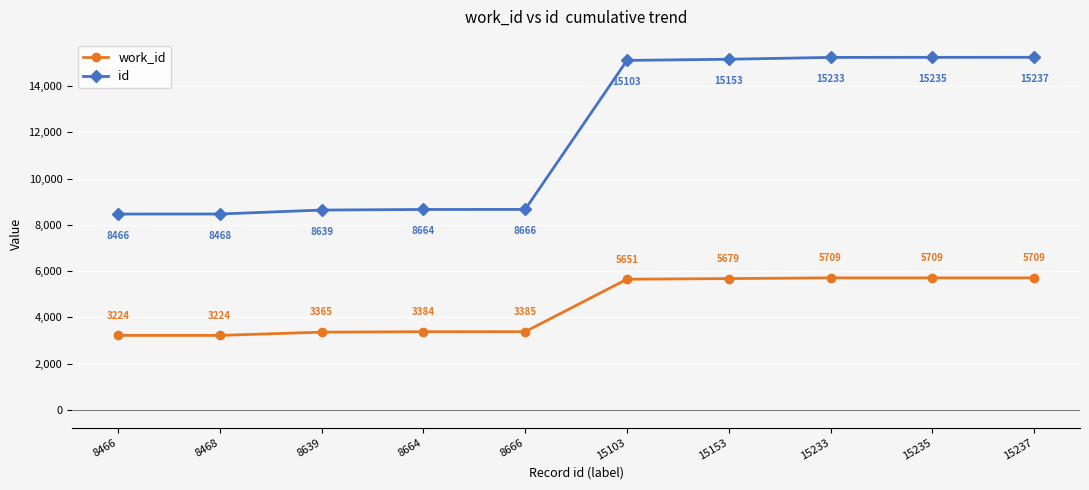

What is the difference between the second highest and minimum values in the id series?

6769